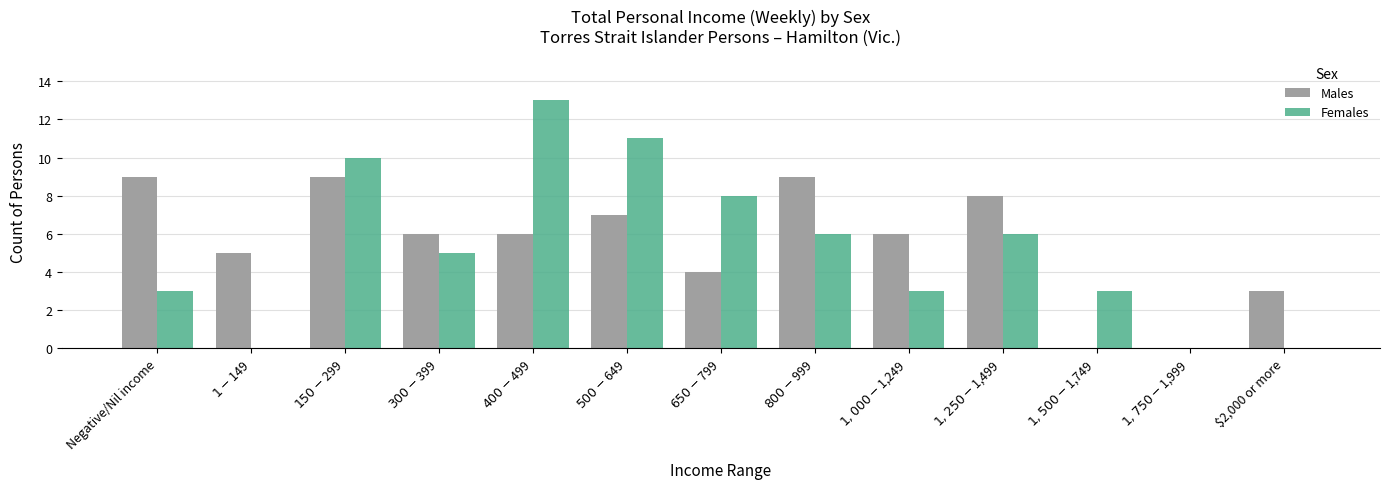

Which series has the largest total across all categories?

Males